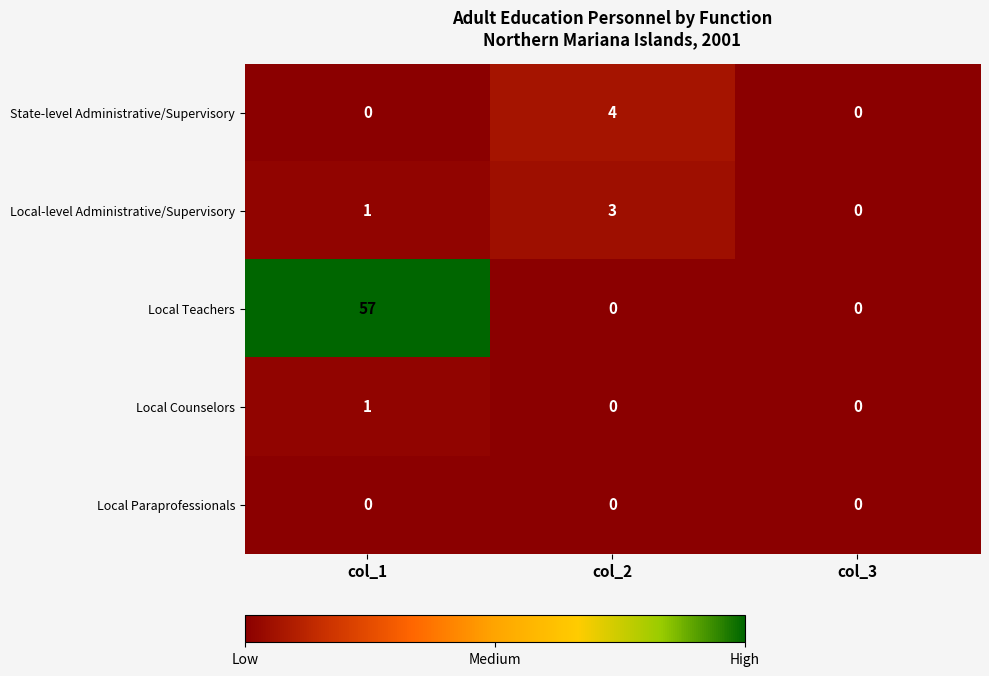

What is the difference between the maximum and second lowest values in the State-level Administrative/Supervisory series?

4